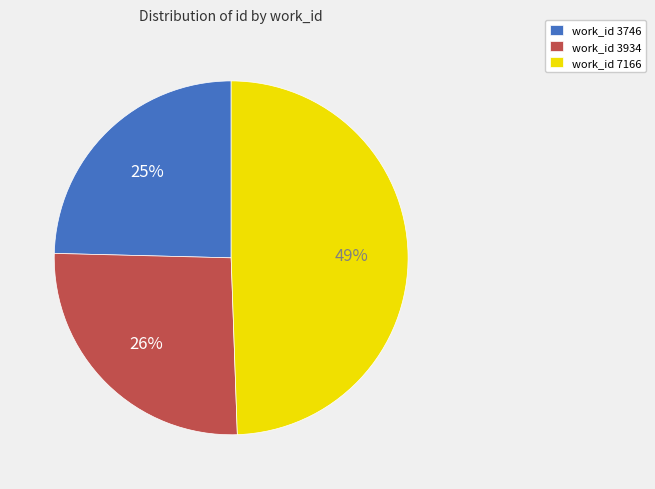

Is the sum of work_id 7166 and work_id 3746 greater than half?

Yes